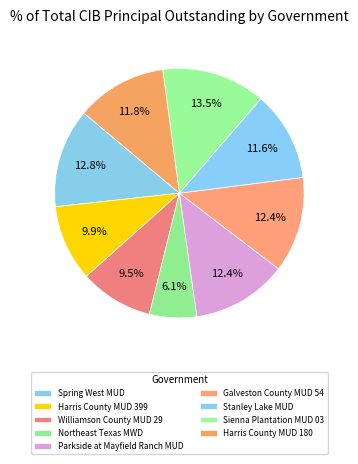

To the nearest percent, what portion does Harris County MUD 180 represent?

12%